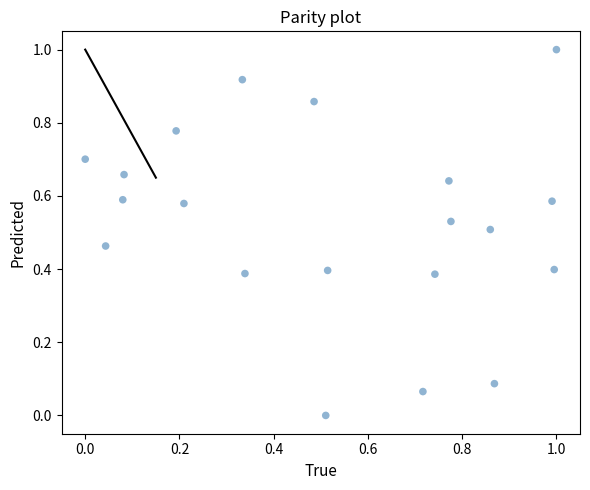

What is the range of X values (max minus min)?

1.0